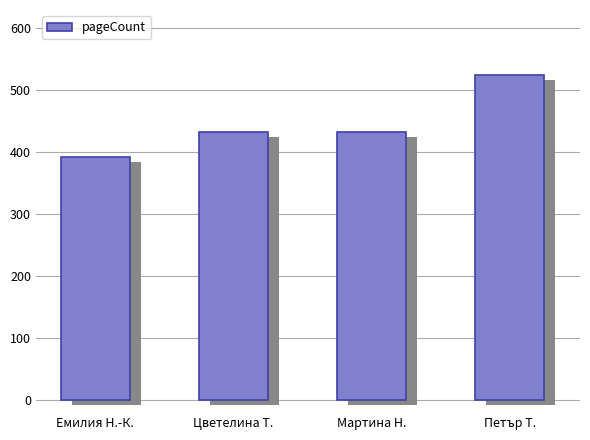

What is the difference between the maximum and second lowest values?

92